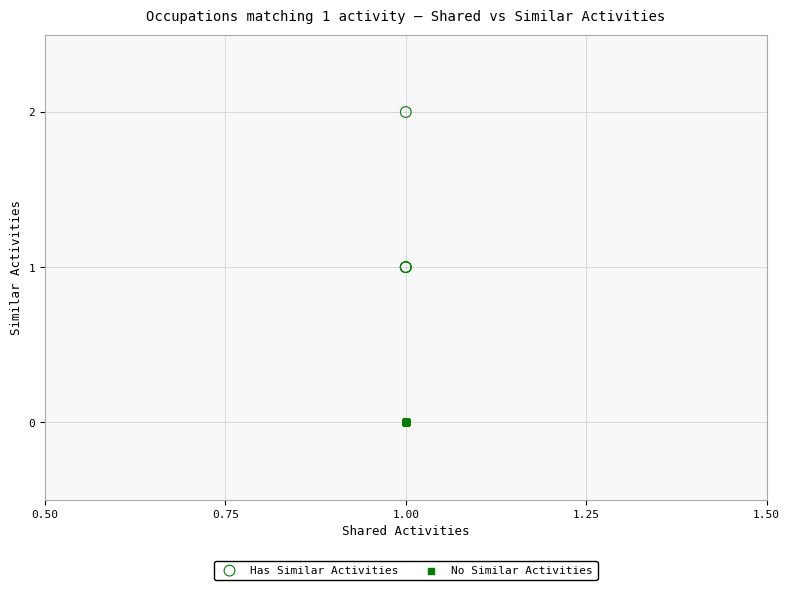

Which series contains the lowest Y value?

No Similar Activities